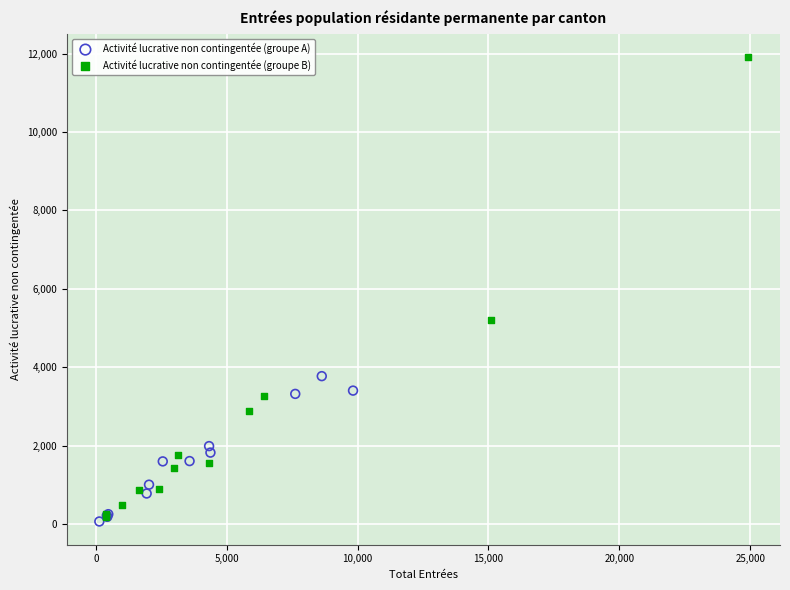

What are all the series names shown in the legend?

Activité lucrative non contingentée (groupe A), Activité lucrative non contingentée (groupe B)